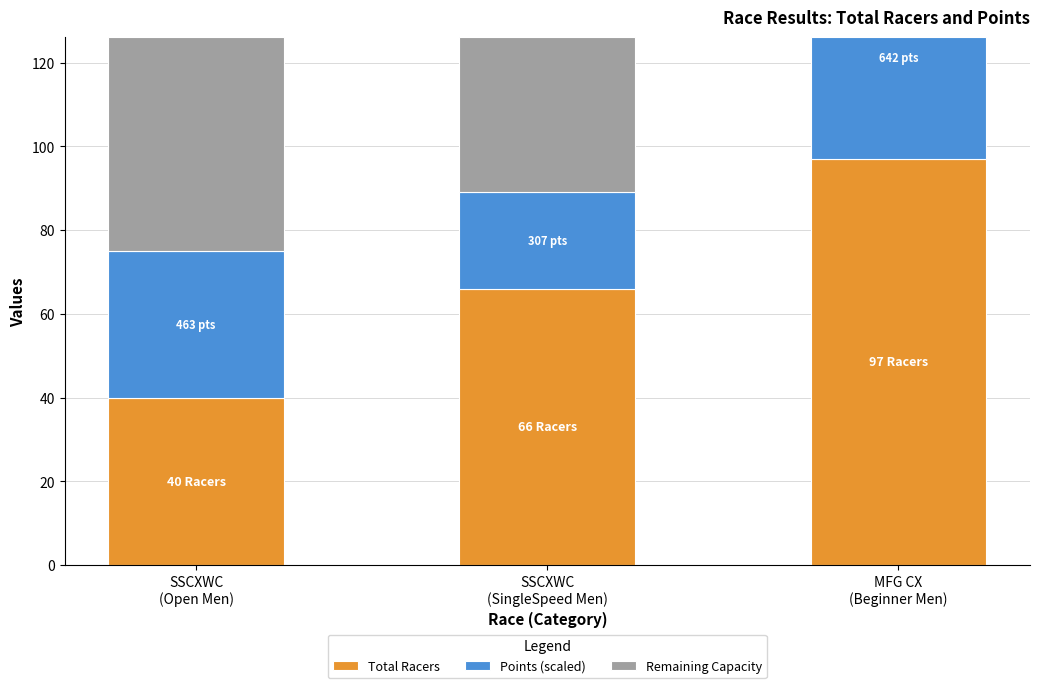

What is the value of the Remaining Capacity bar at the 2nd from the left?

36.9